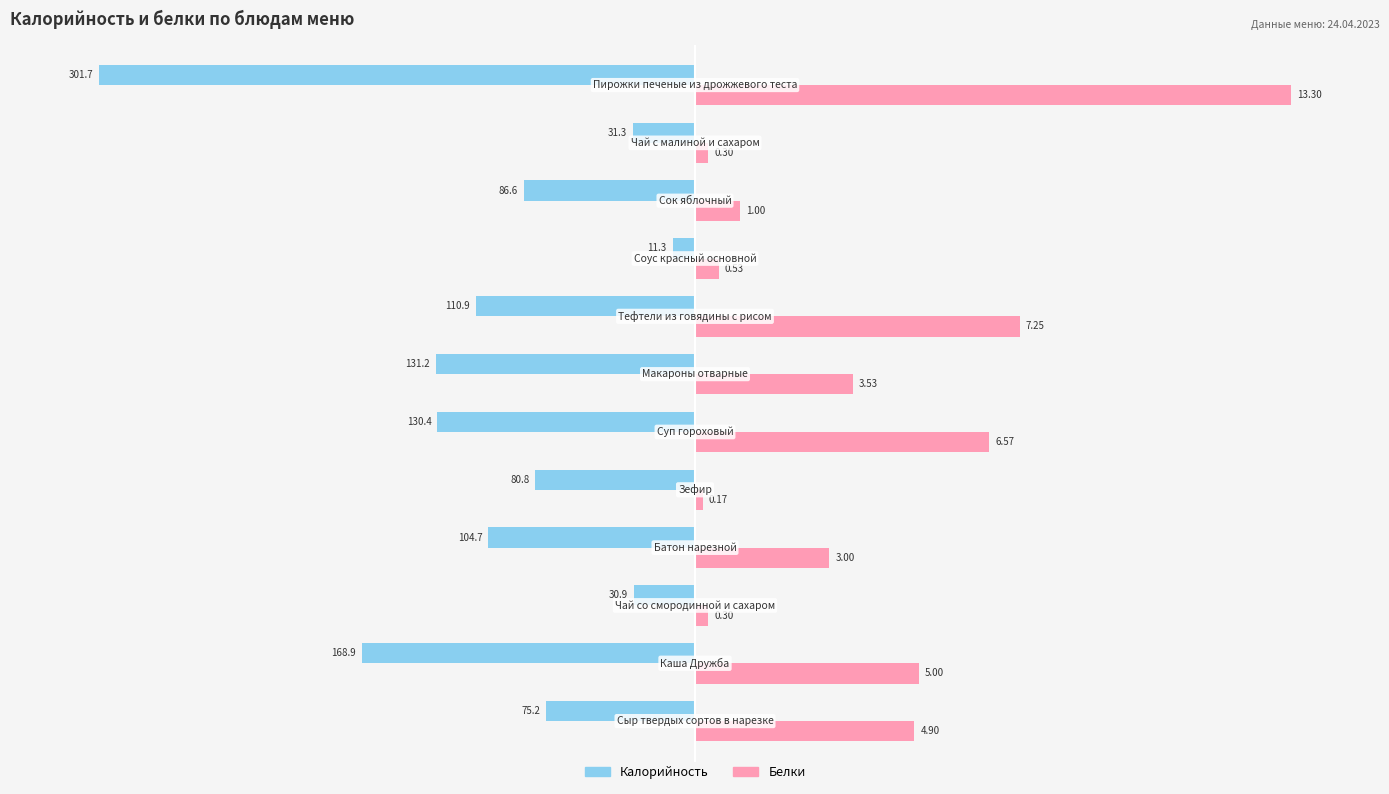

What are all the series names shown in the legend?

Калорийность, Белки